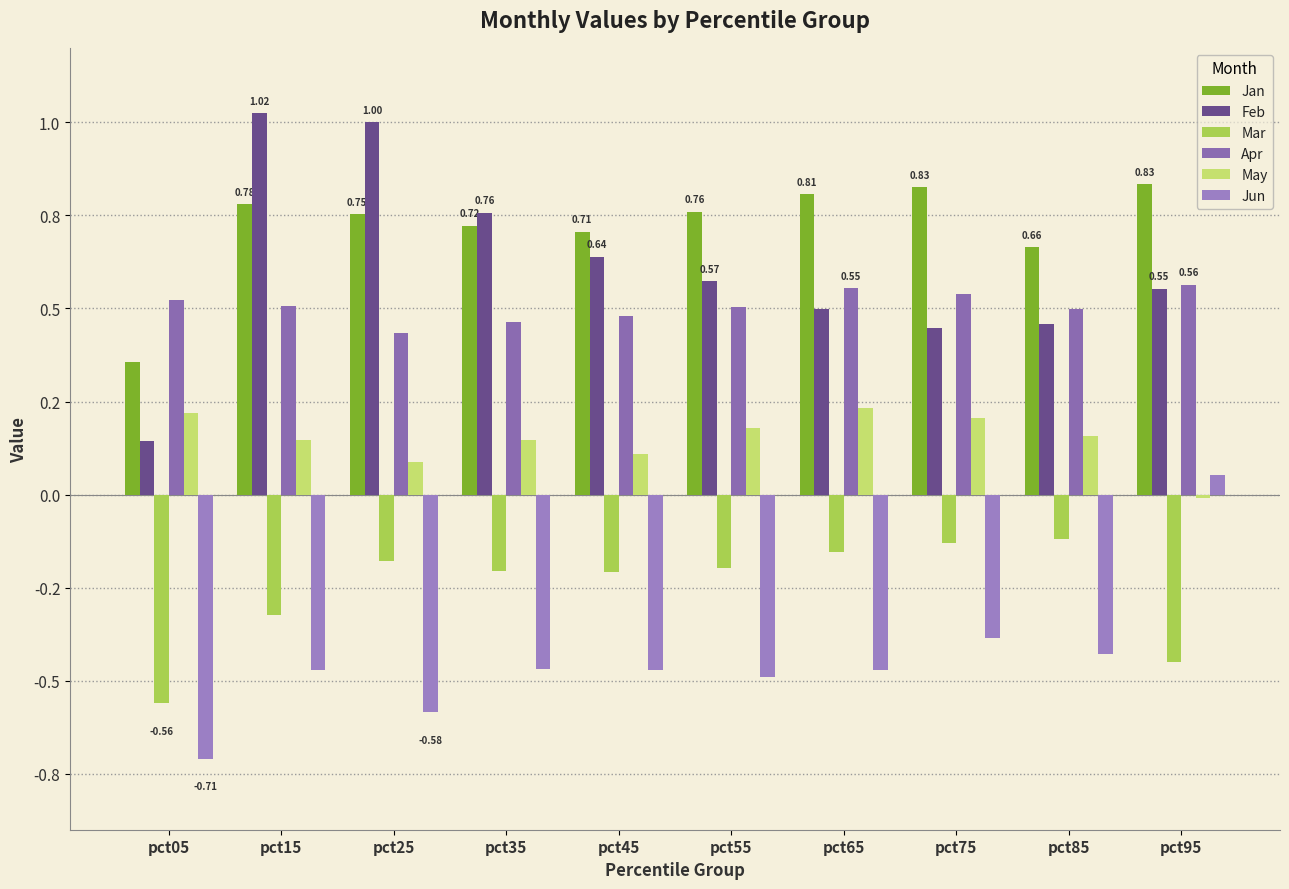

True or false: Mar has a value of -0.1 at pct05.

False